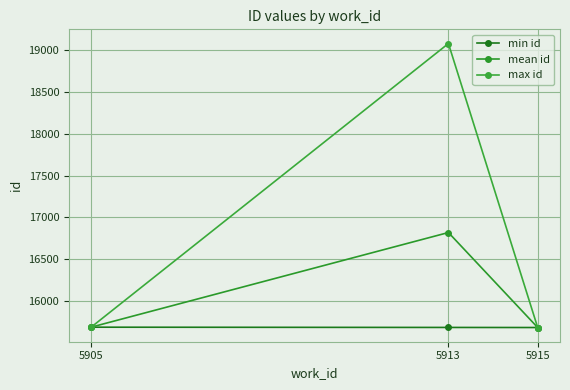

List the series in order of their peak value, highest first.

max id, mean id, min id